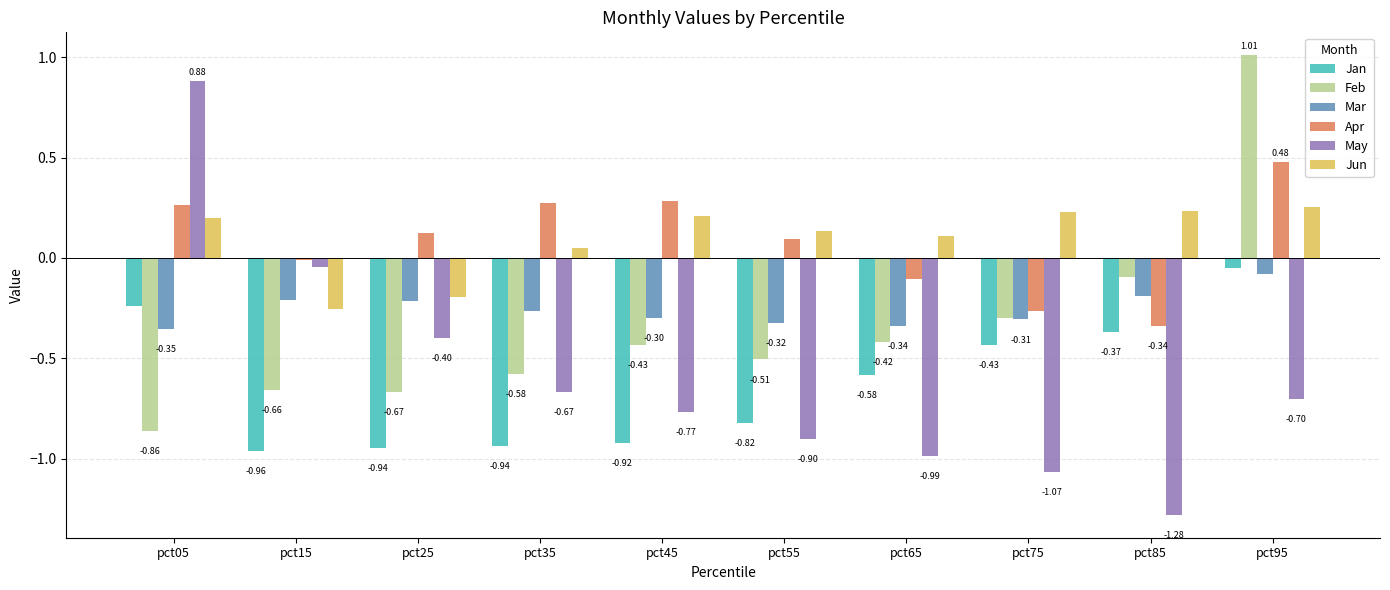

Which series has the largest total across all categories?

Jun